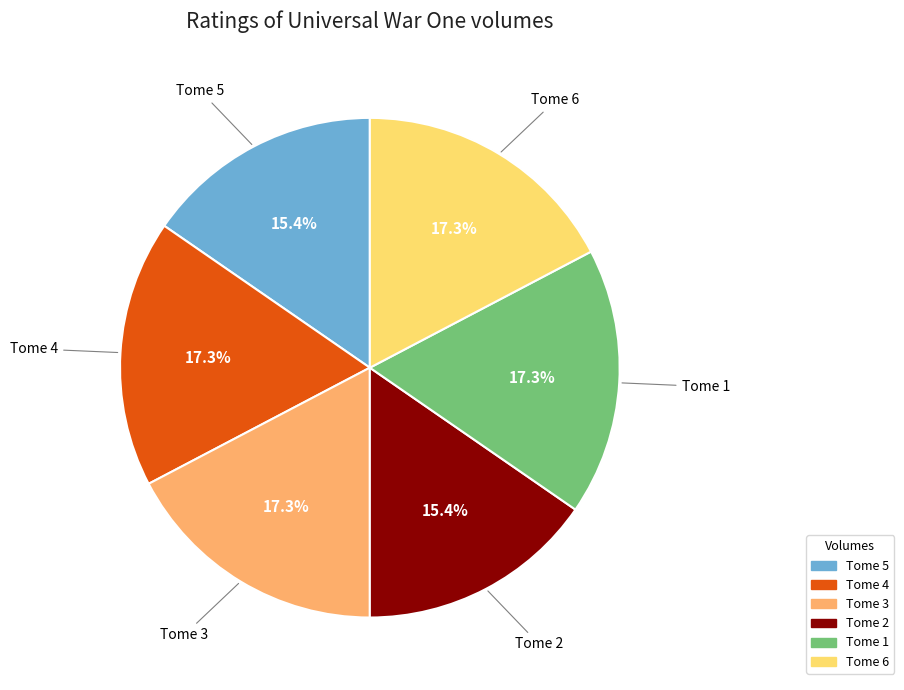

Is there a majority slice in this chart?

No